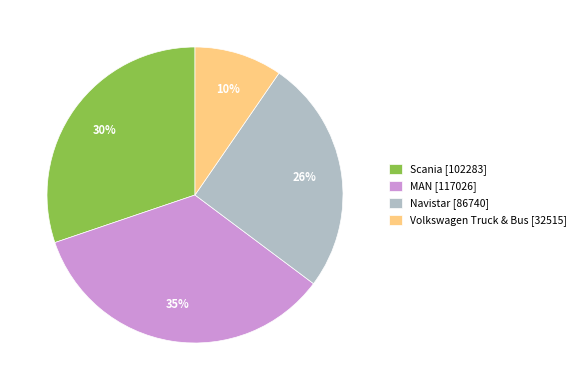

How many slices are in this pie chart?

4